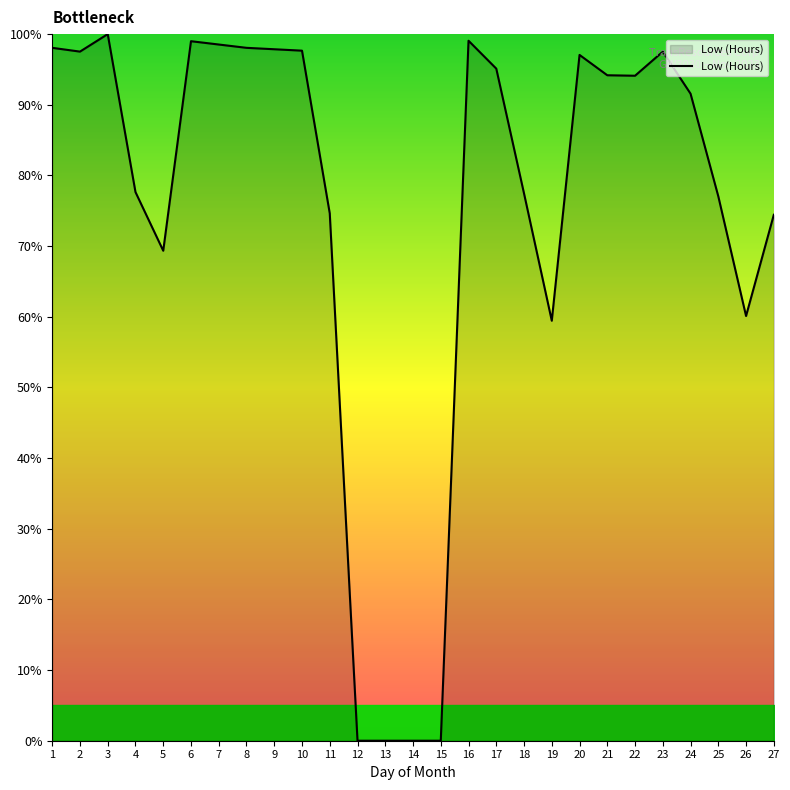

Which has a higher value, 12 or 20?

20